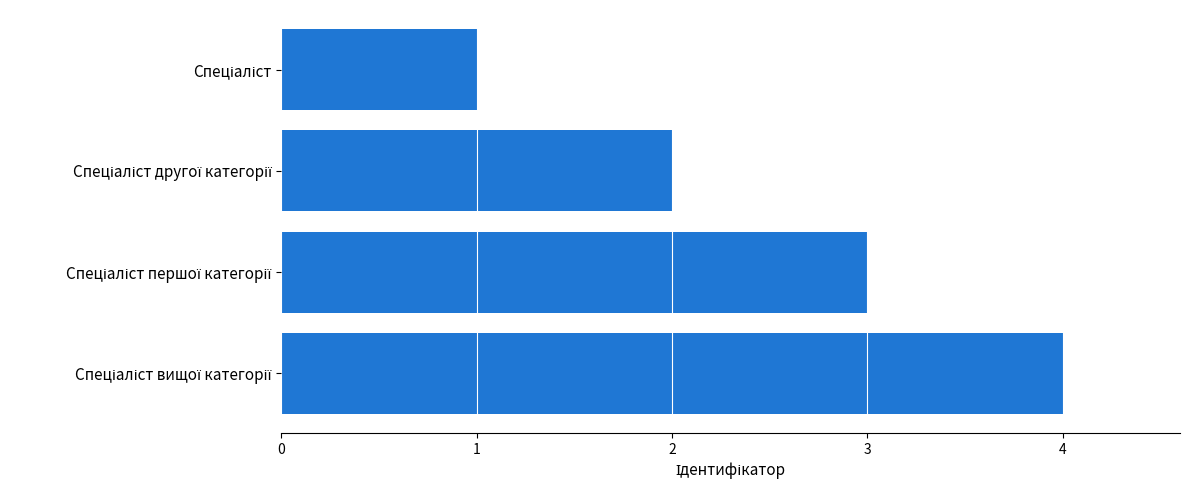

What is the greatest value displayed?

4